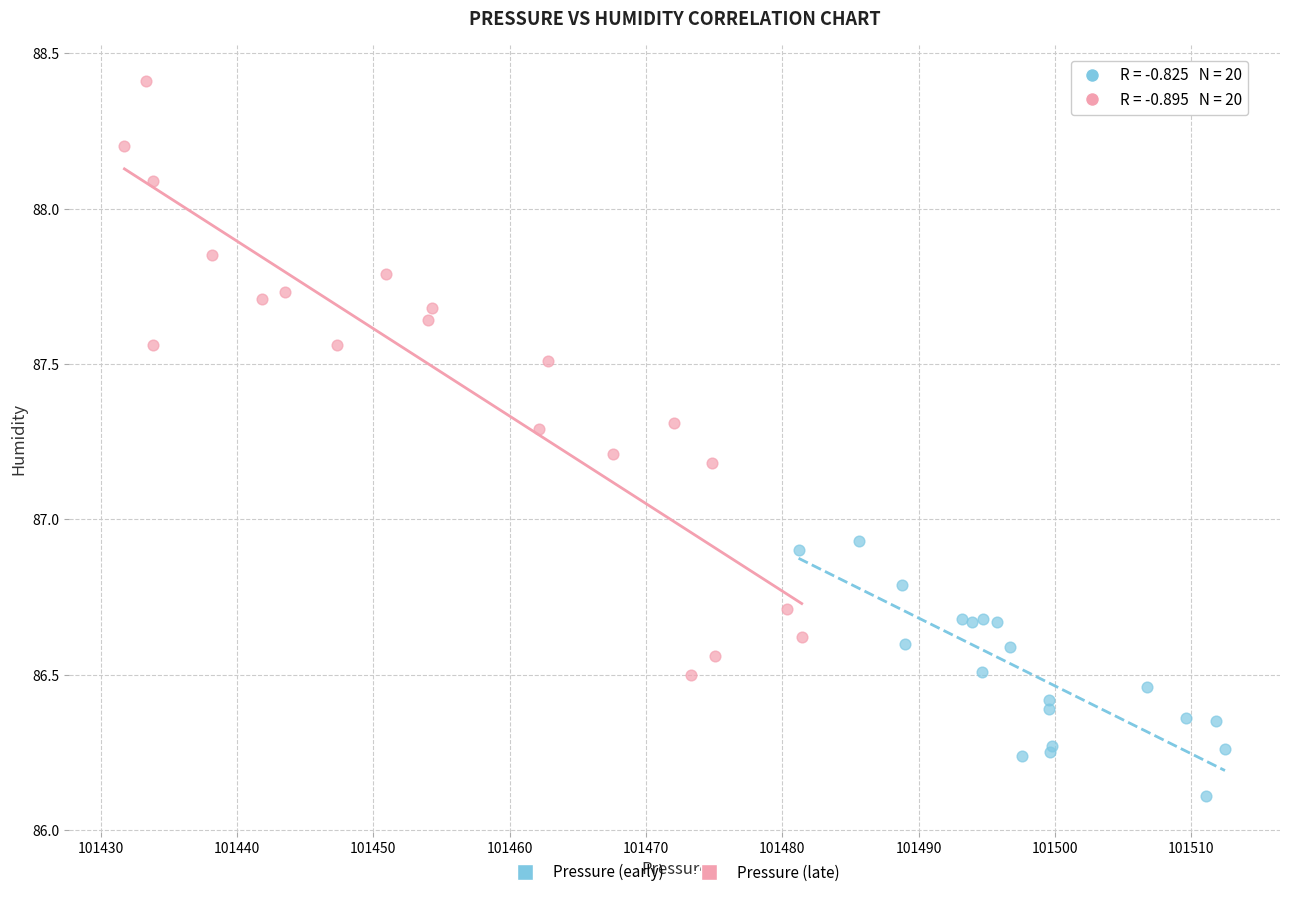

Which series reaches the minimum Y coordinate?

Pressure (early)